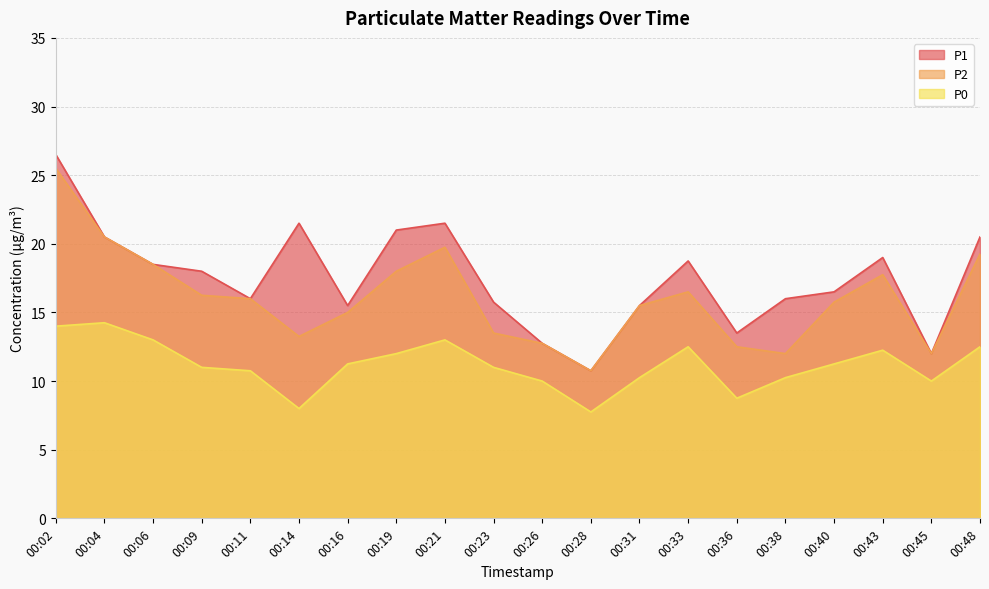

Which category has the highest value in the P2 series?

00:02